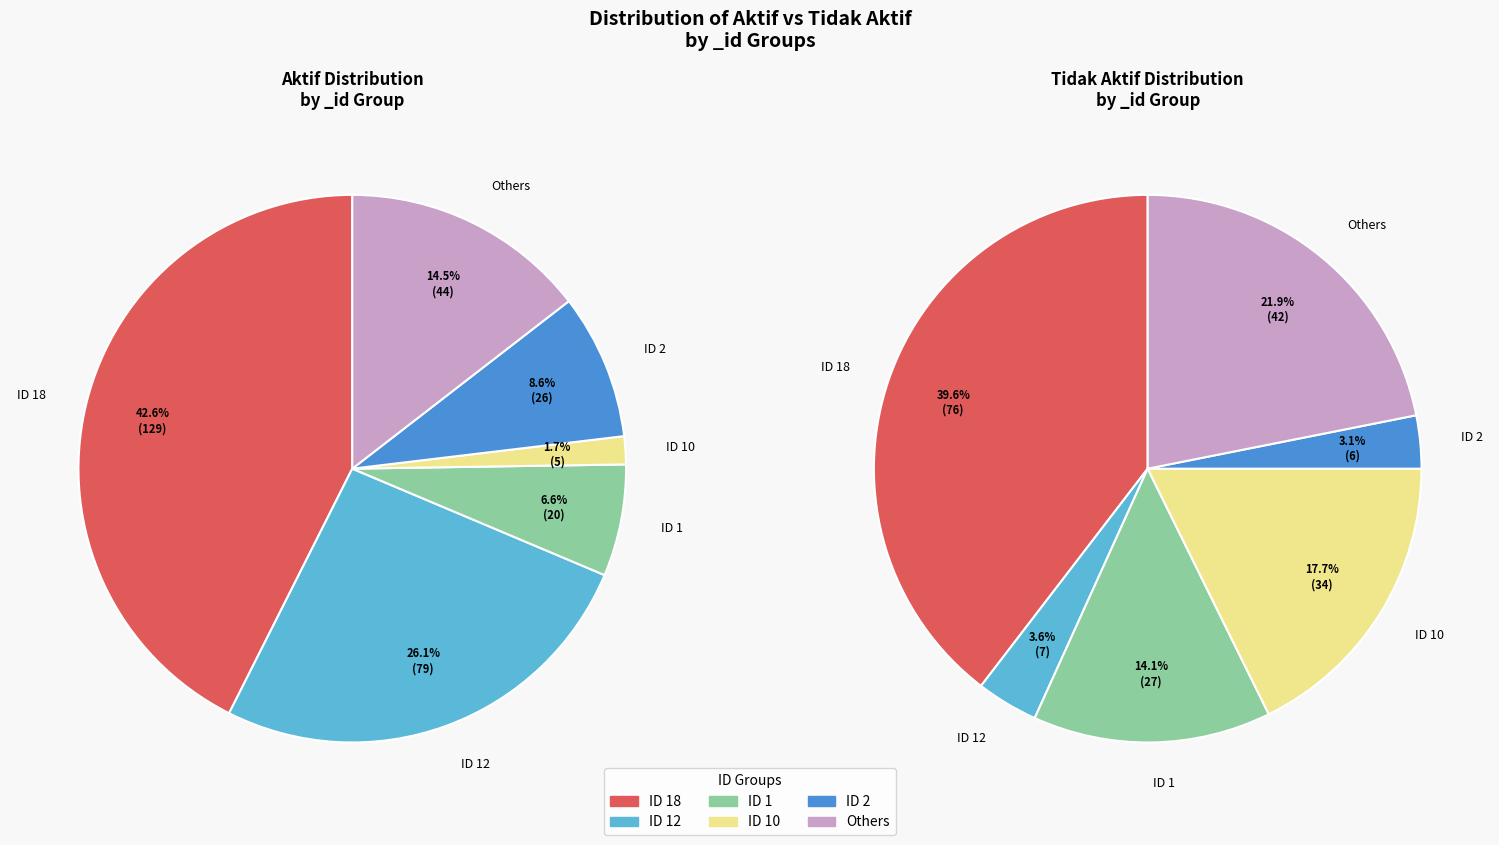

Rank the series by their maximum value, from lowest to highest.

Tidak Aktif, Aktif